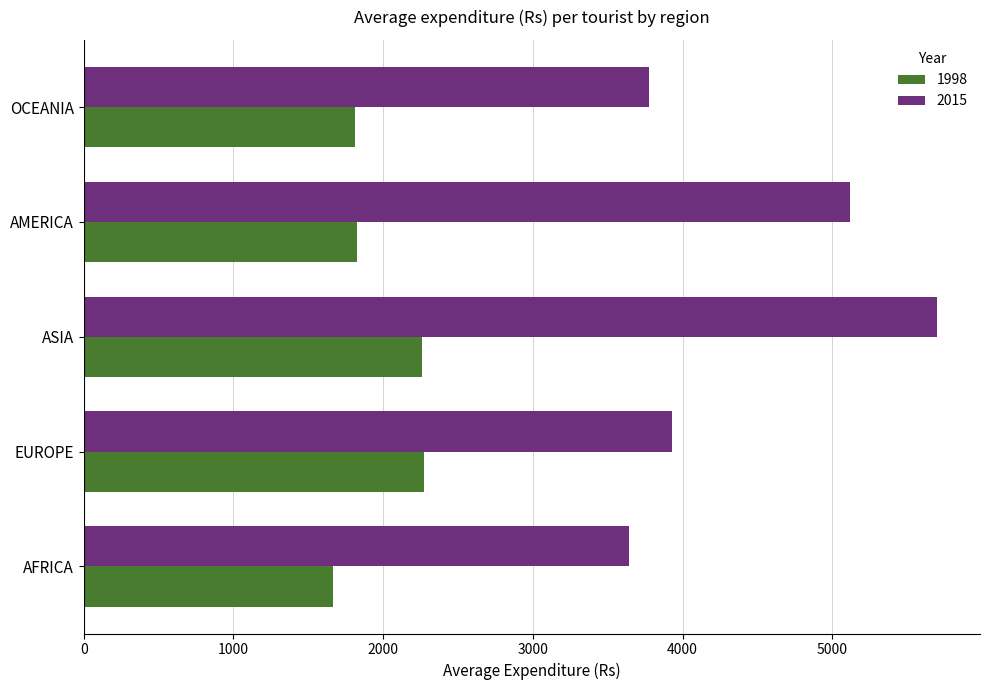

What is the difference between the maximum and second lowest values in the 1998 series?

457